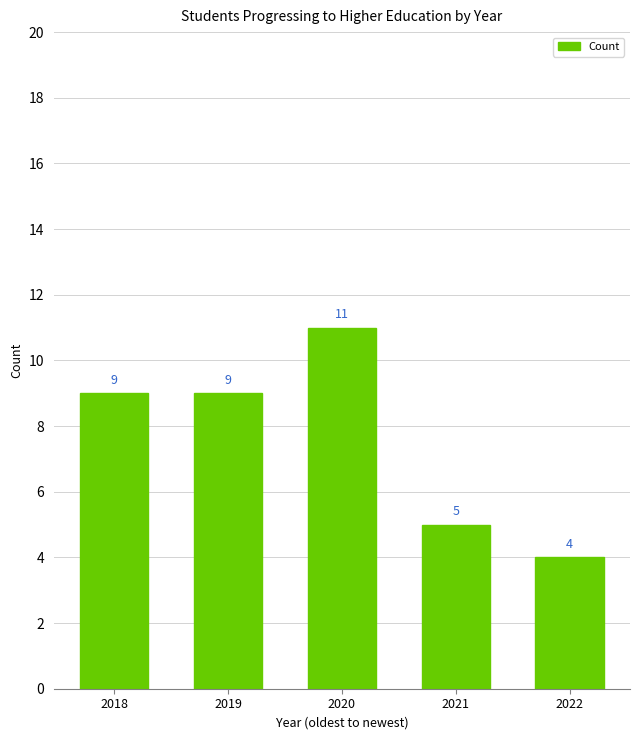

Reading right to left, transcribe all the data shown in this chart.

2022=4	2021=5	2020=11	2019=9	2018=9